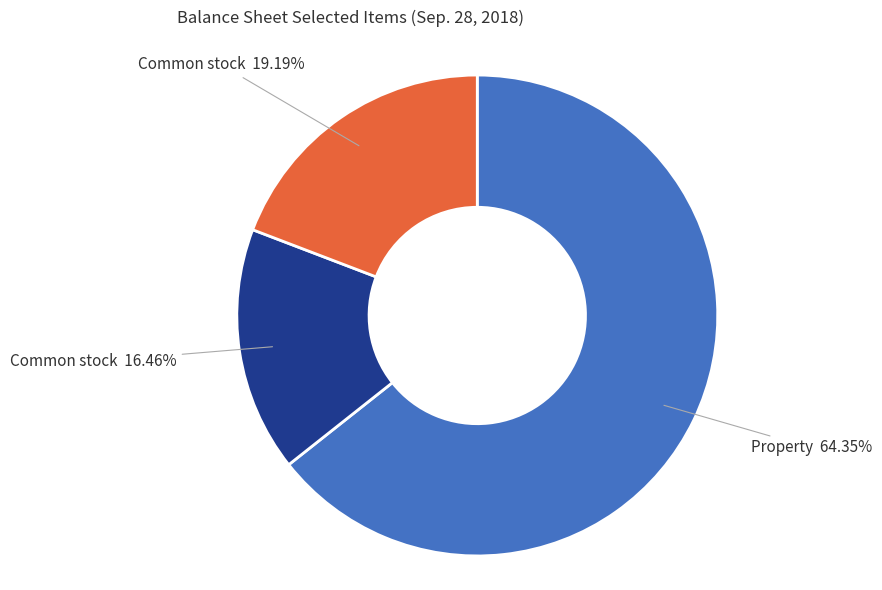

Is there a majority slice in this chart?

Yes